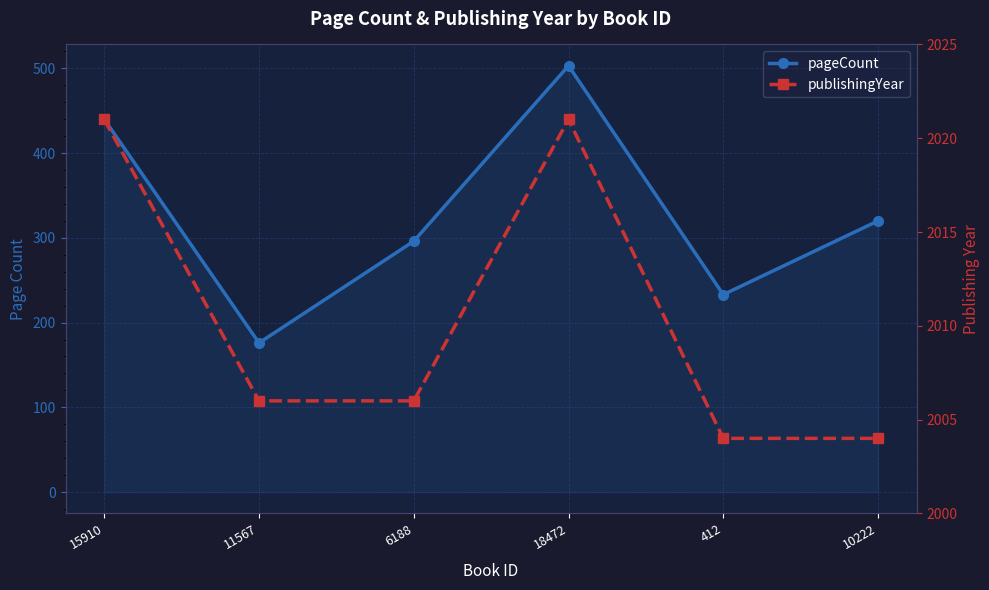

At which category is the sum across all series the highest?

18472